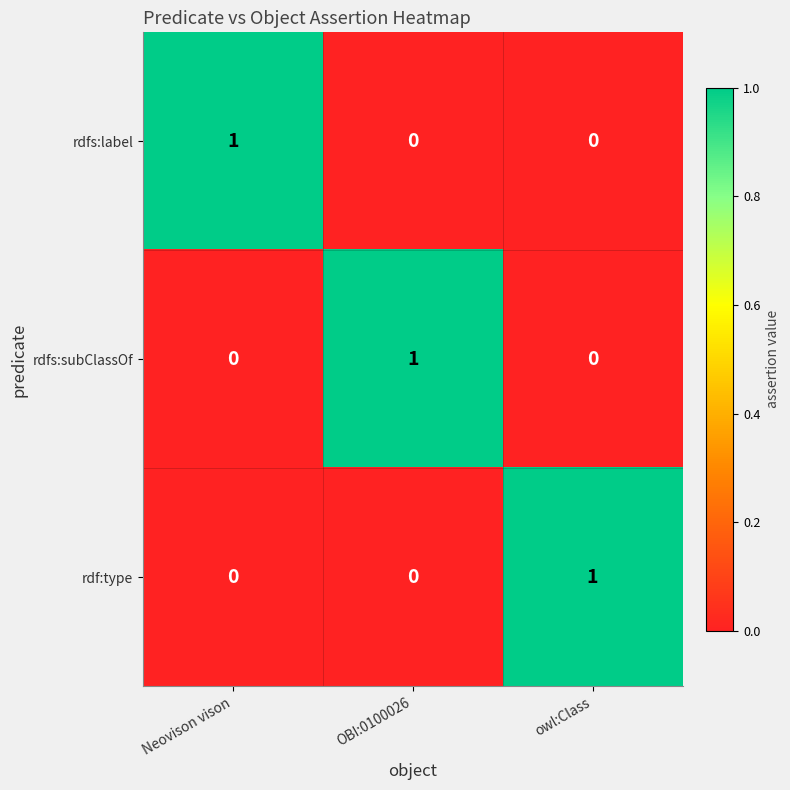

What is the total value across all series at OBI:0100026?

1